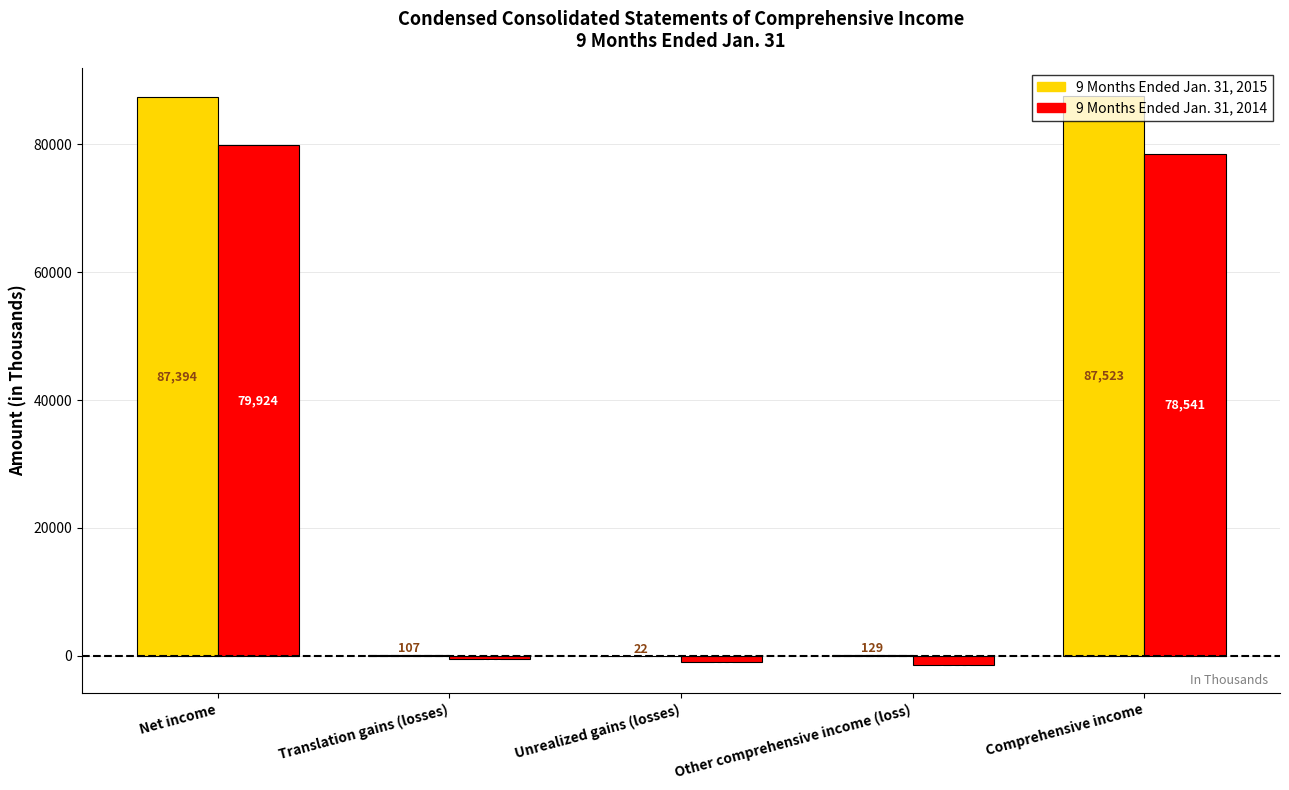

How many values in the 9 Months Ended Jan. 31, 2015 series exceed 129?

2